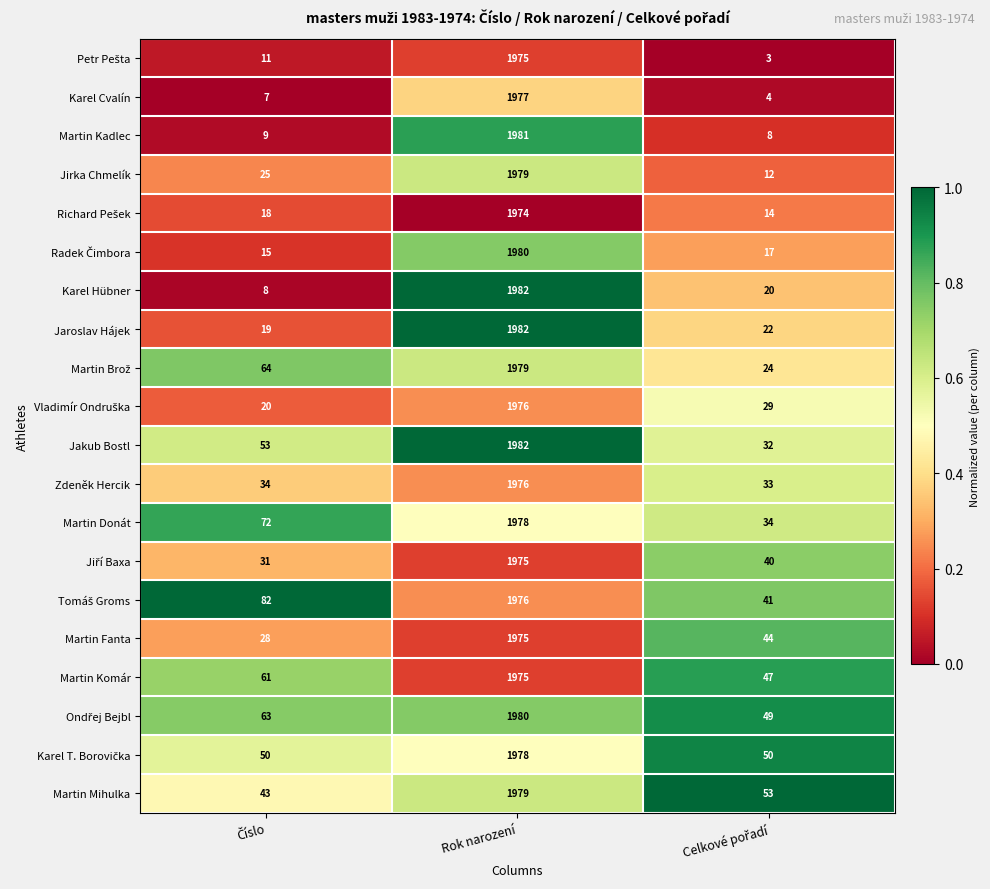

What is the average value of the Jakub Bostl series?

689